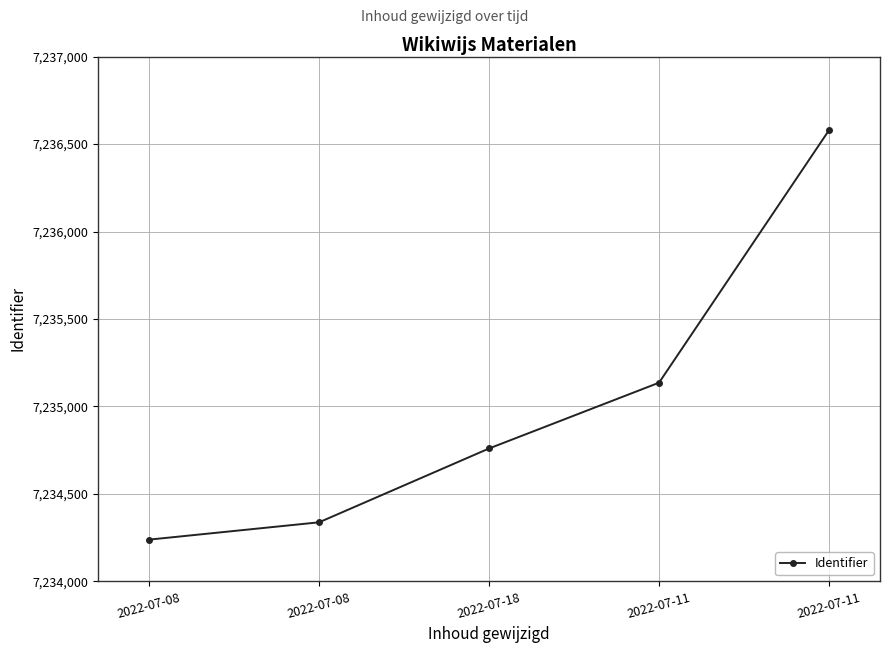

How many values are below 7234760?

2